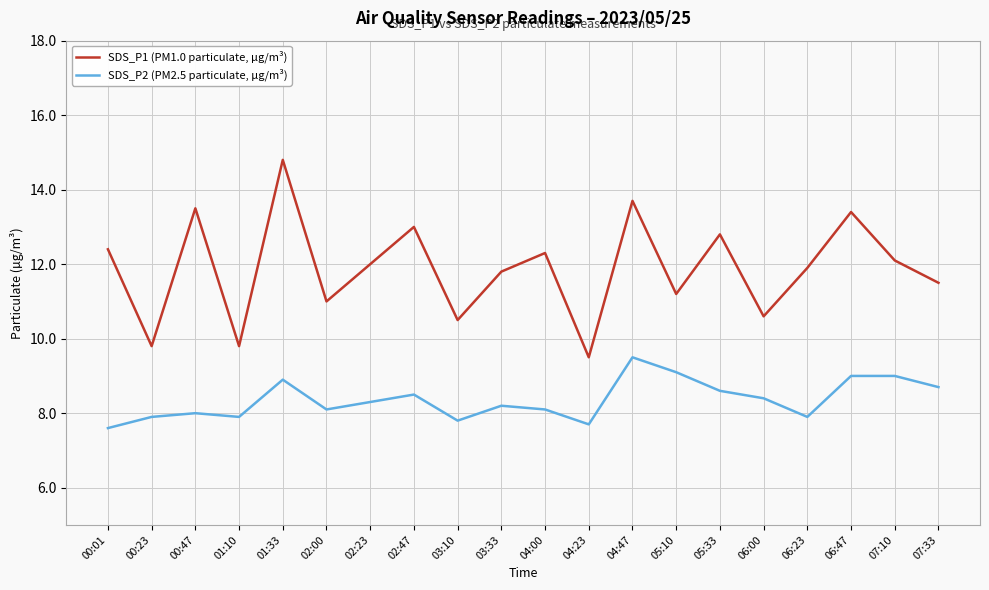

What is the smallest value displayed?

7.6